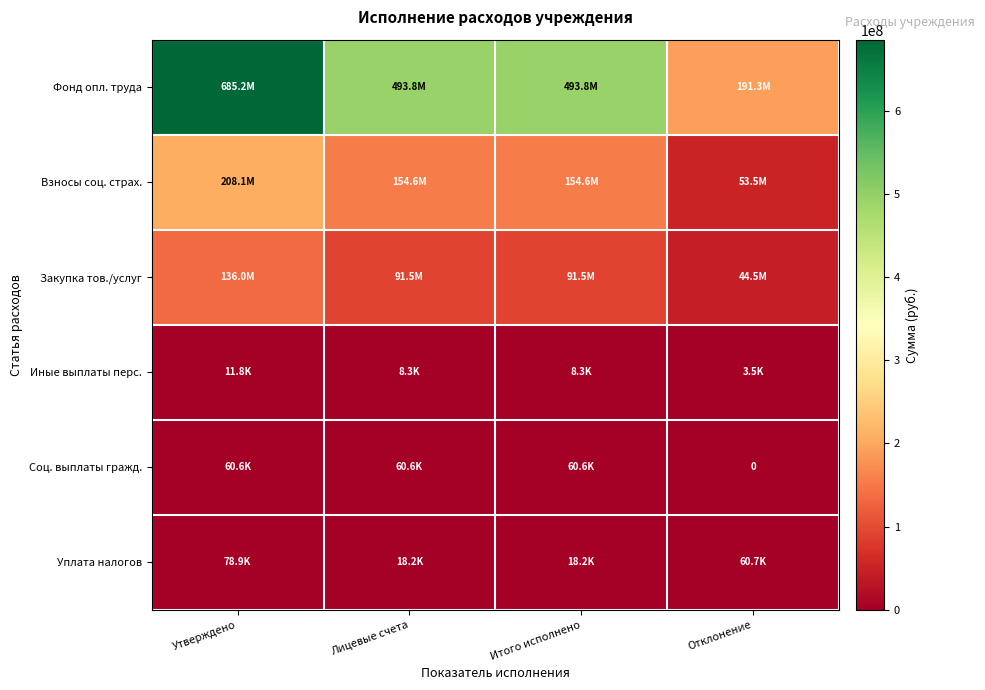

What is the maximum value for Взносы соц. страх.?

208082762.9